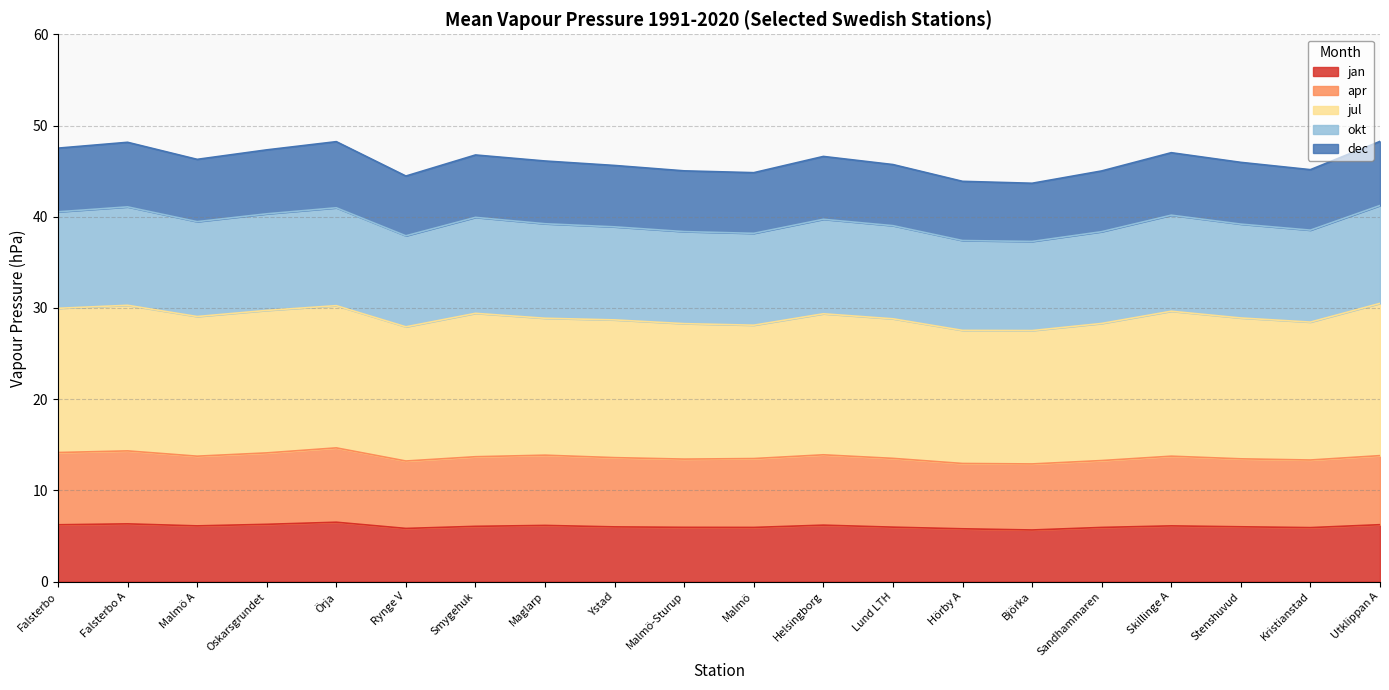

Is it true that jan equals 6.3 at Falsterbo A?

True